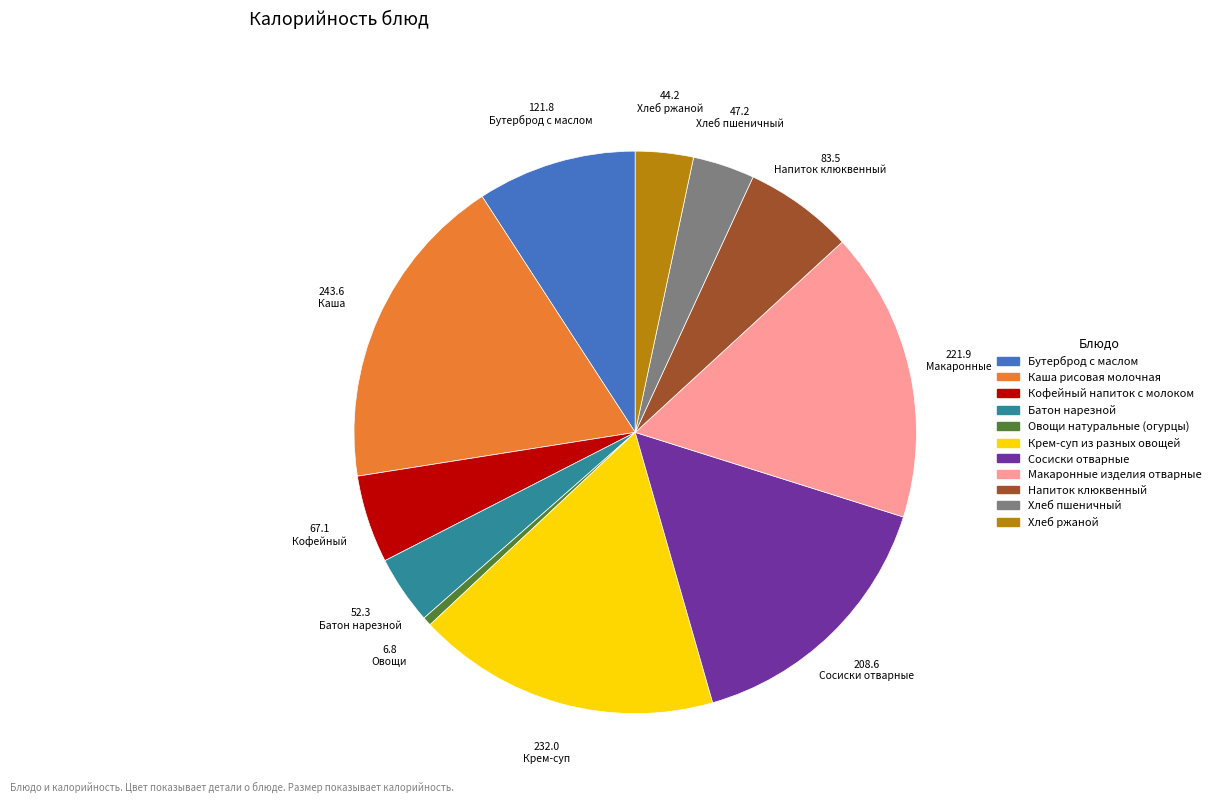

Approximately how many times larger is the value at Каша рисовая молочная compared to Овощи натуральные (огурцы)?

35.9